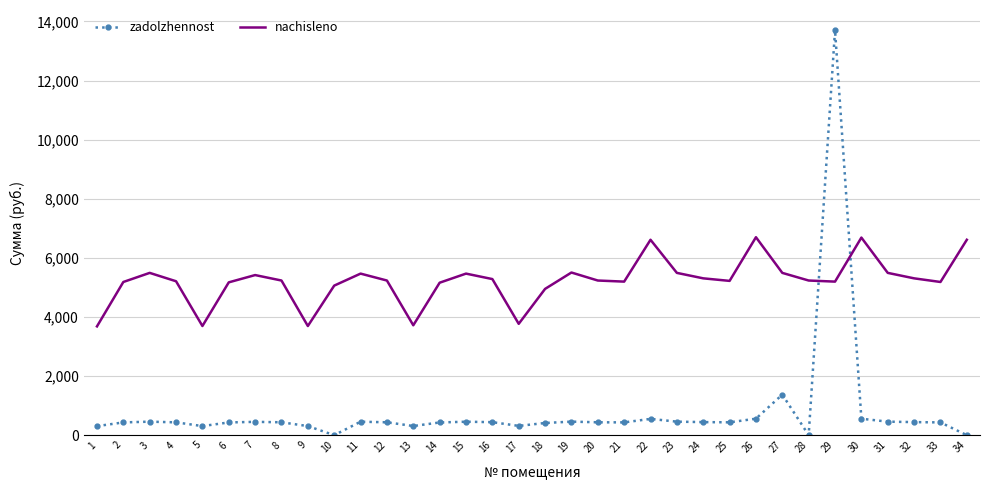

At which label does zadolzhennost reach its peak?

29